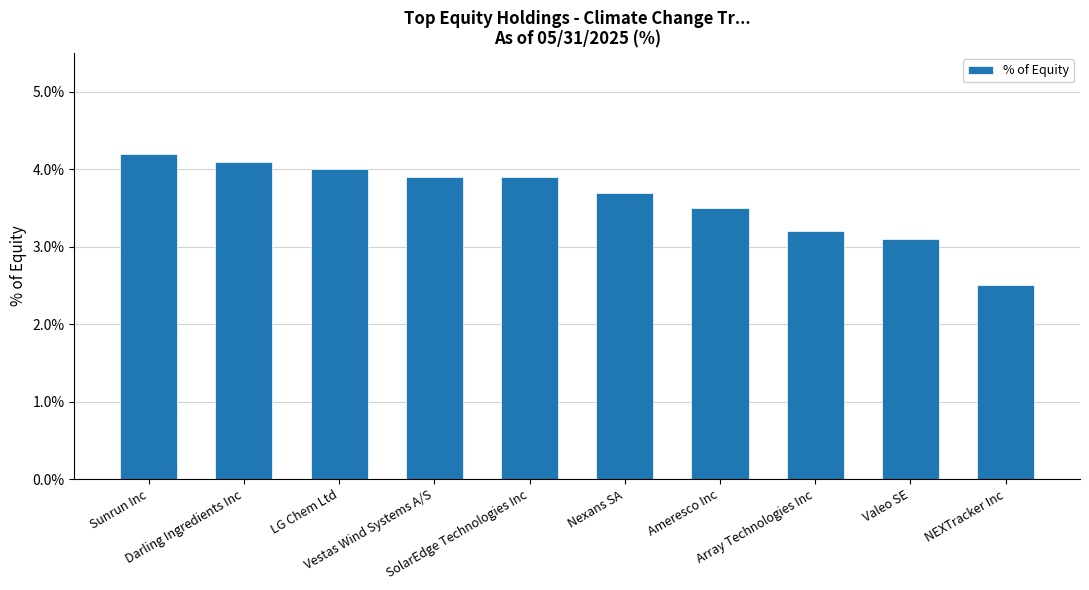

What is the minimum value shown in the chart?

2.5